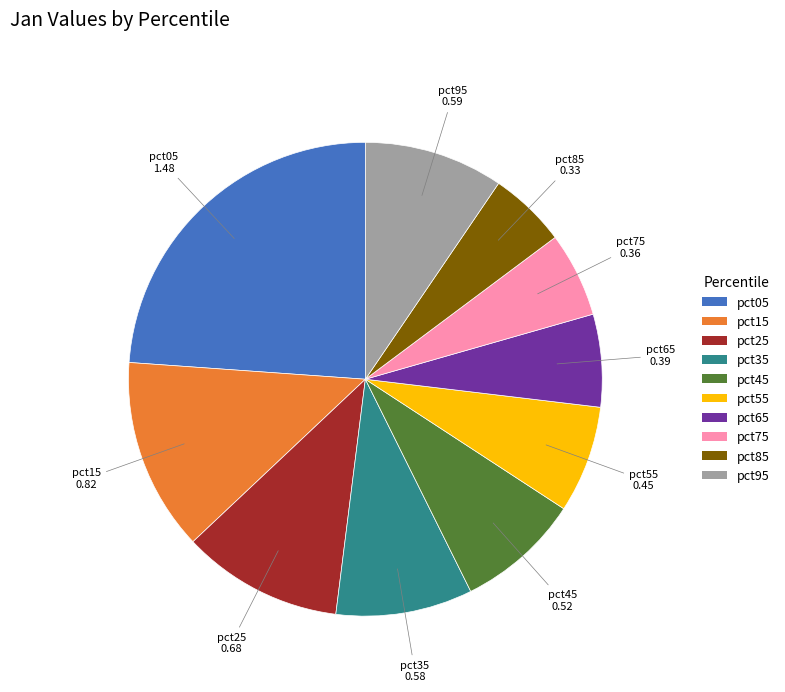

Between pct75 and pct35, which is larger?

pct35